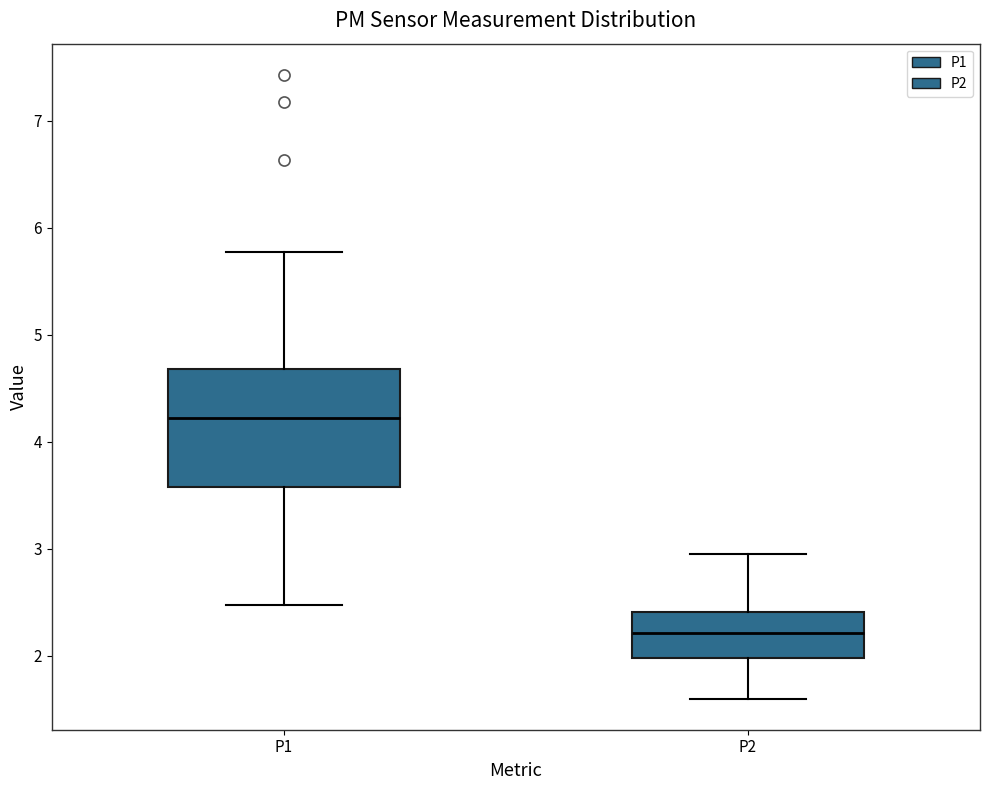

Reading left to right, read every box against the y-axis: the position of its median line, the range the box covers, and the ends of its whiskers. The values are not printed on the chart, so give them approximately, as read against the axis.

P1: median 4.2, box 3.6 to 4.7, whiskers 2.5 to 5.8
P2: median 2.2, box 2.0 to 2.4, whiskers 1.6 to 3.0